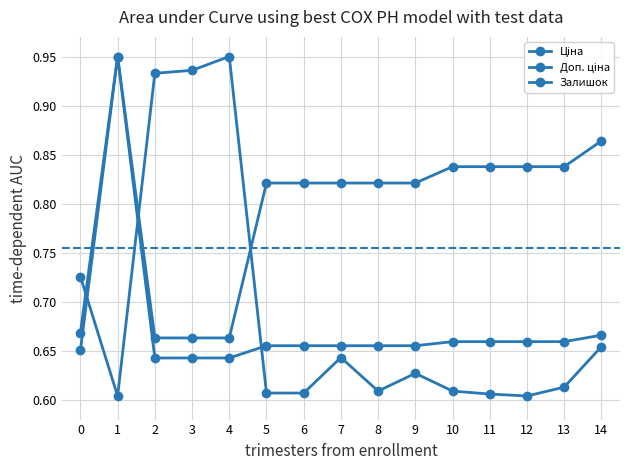

How many categories are shown in the chart?

15